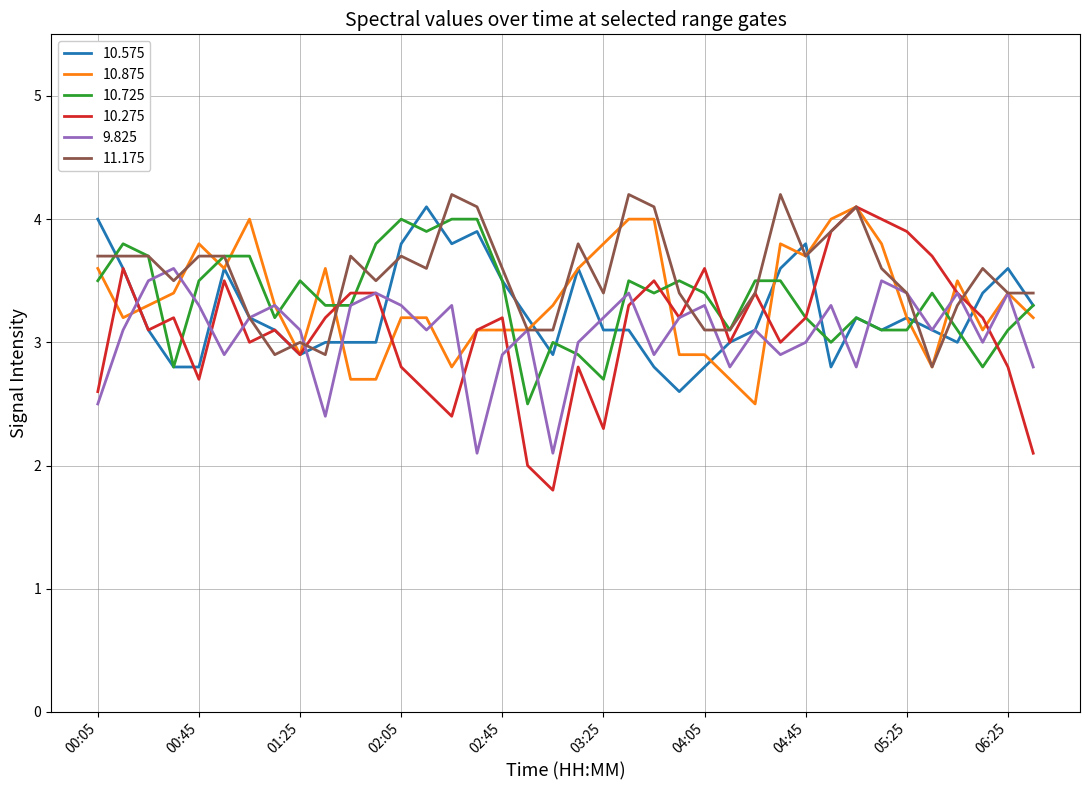

Which series has the largest range (max minus min)?

10.275